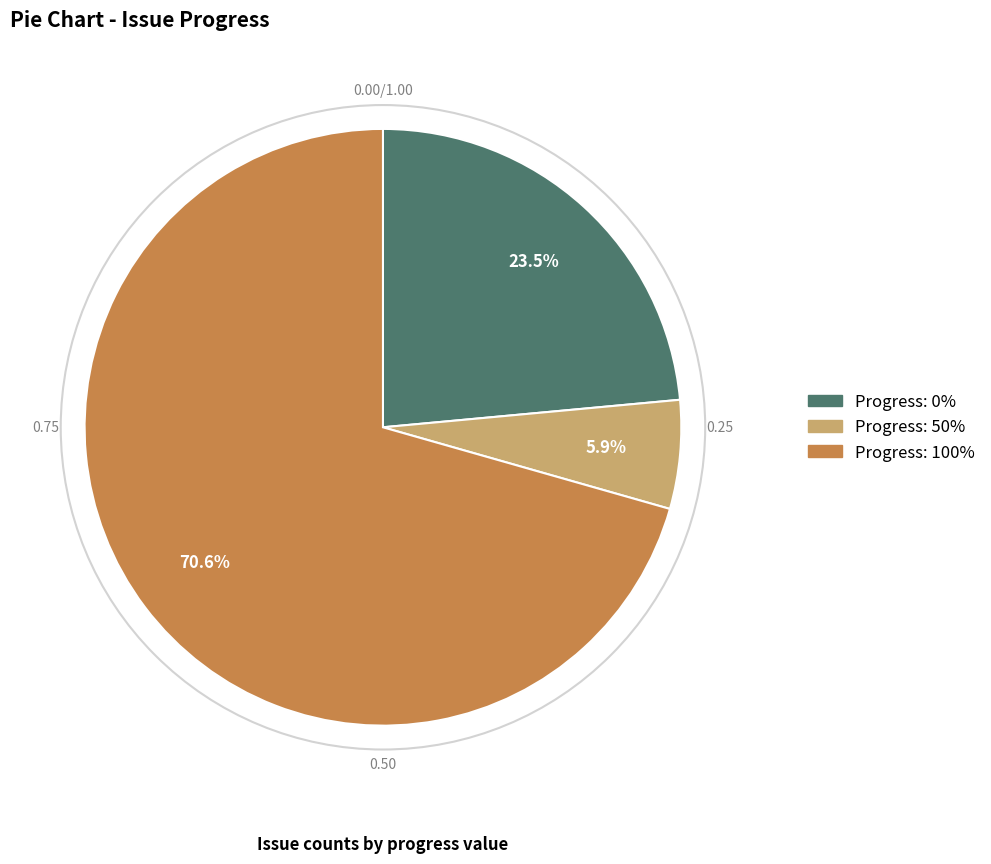

What is the ratio of the value at Progress: 0% to the value at Progress: 100%?

0.3